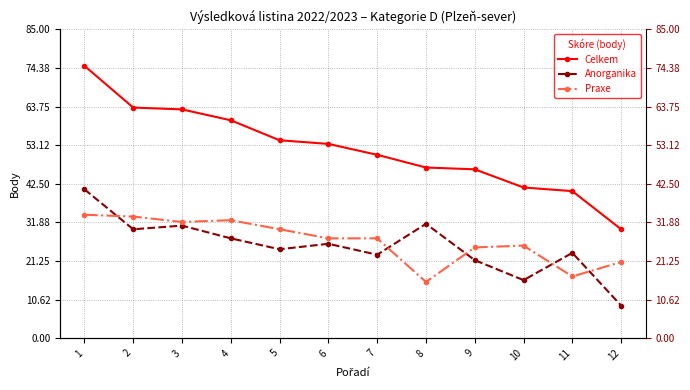

How many data points in Praxe are above 27?

7